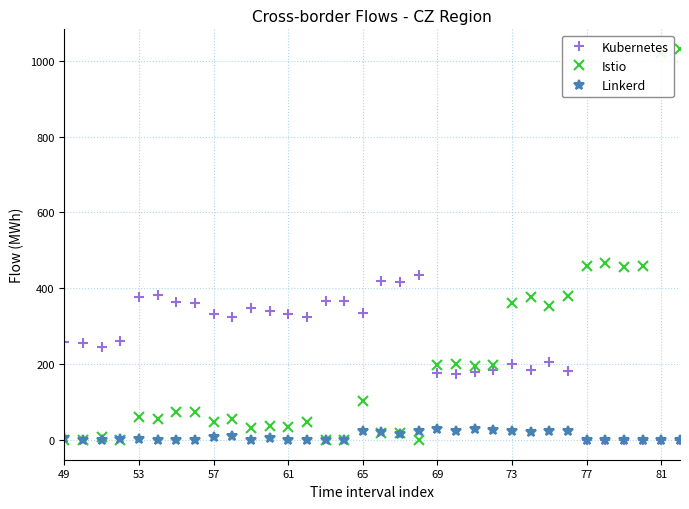

True or false: Istio and Kubernetes intersect in this chart.

True